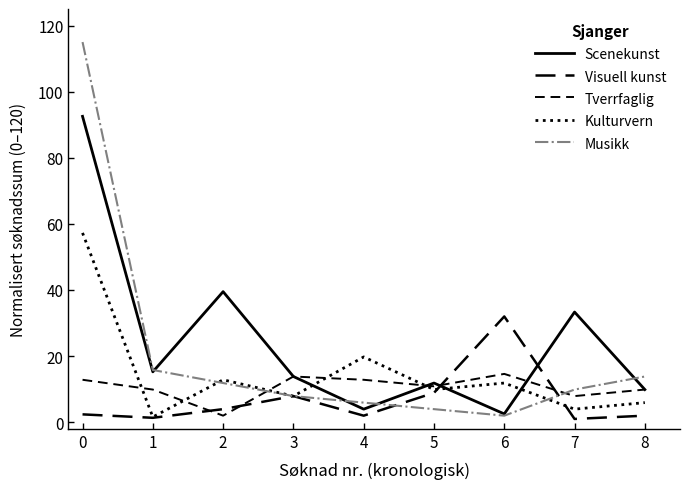

True or false: Scenekunst has more than 2 points higher than both neighbors.

True